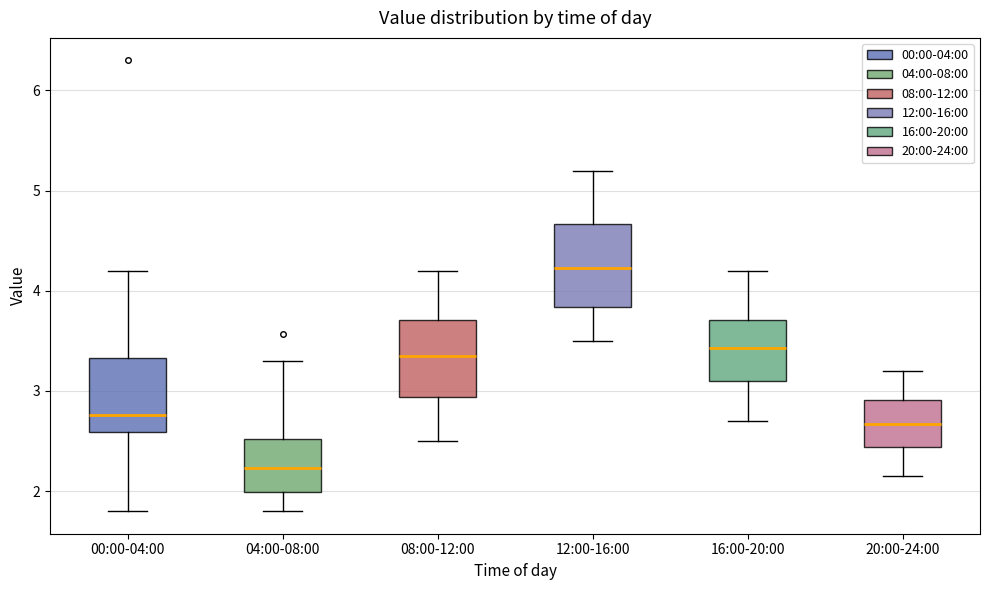

Which box's median line is the lowest?

04:00-08:00